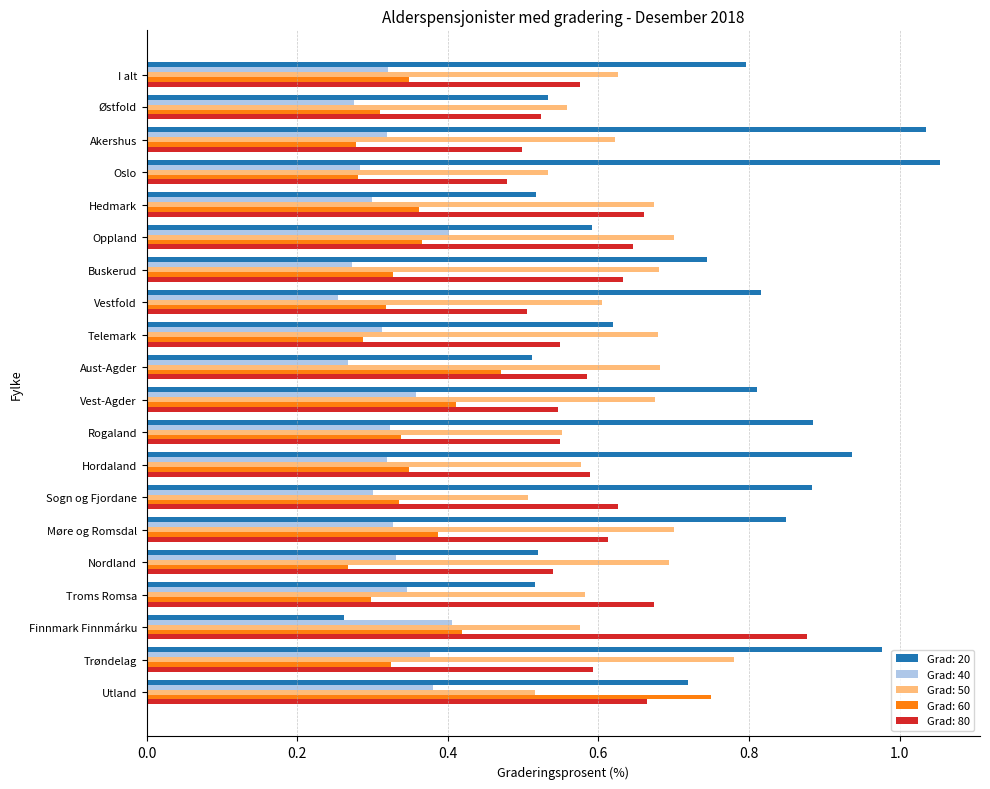

Where is Grad: 20 nearest to the value 0?

Finnmark Finnmárku